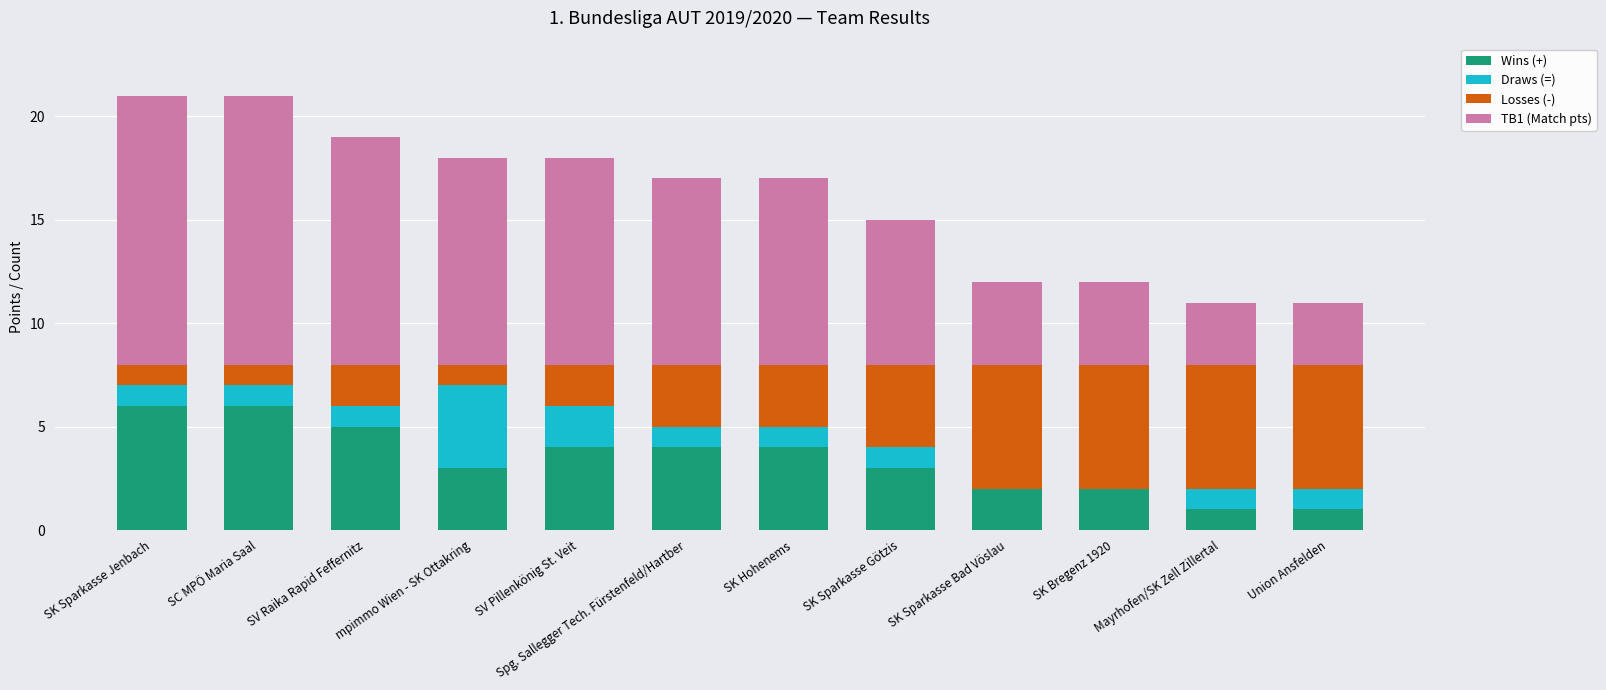

The value of Wins (+) at SK Bregenz 1920 is 2. True or false?

True